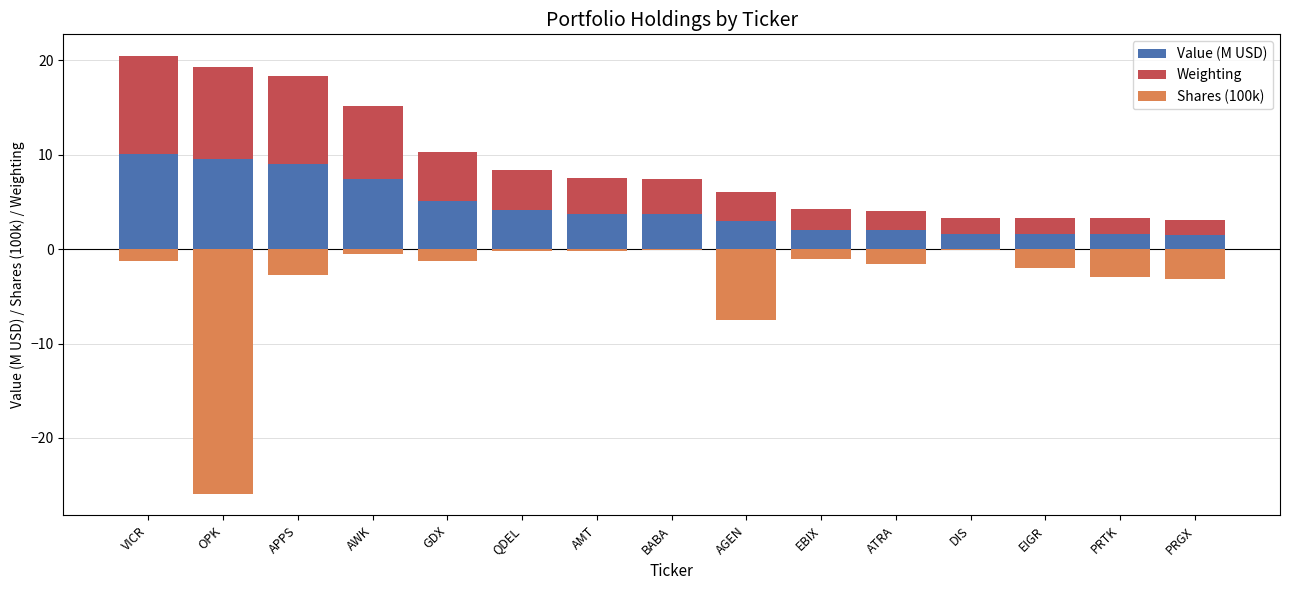

What is the label of the 7th bar from the left?

AMT